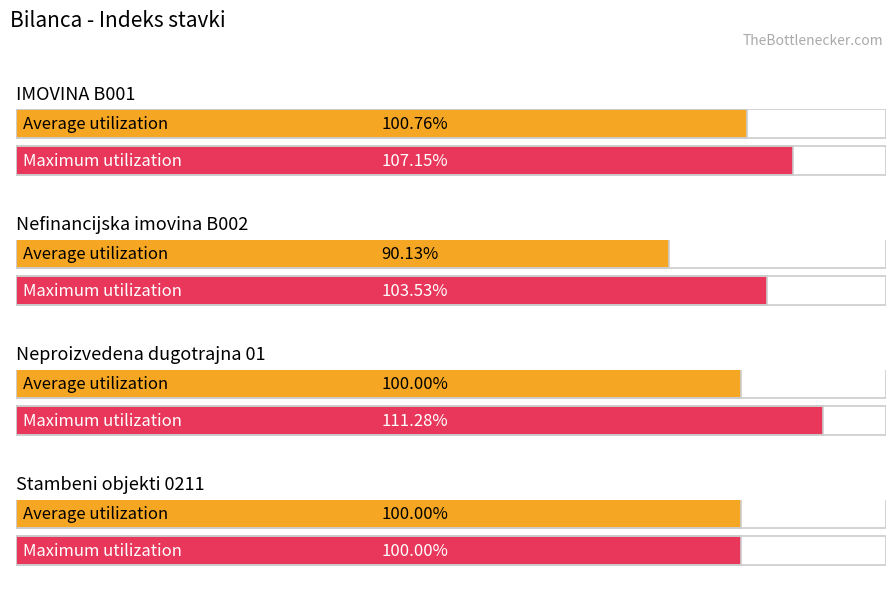

Which category has the highest value in the Maximum utilization series?

Neproizvedena dugotrajna 01